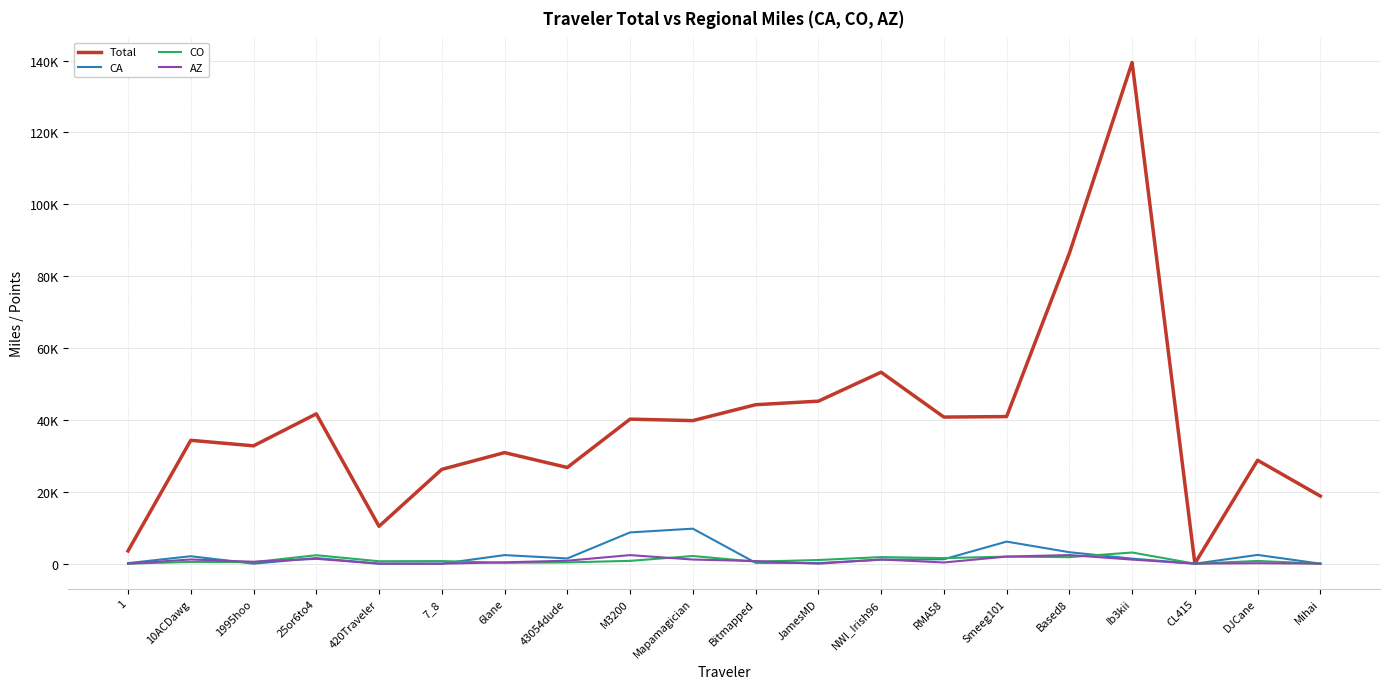

List the labels in order of AZ value, smallest first.

1, 420Traveler, 7_8, JamesMD, CL415, Mihai, DJCane, RMA58, 6lane, 1995hoo, Bitmapped, 43054dude, Ib3kii, Mapamagician, 10ACDawg, NWI_Irish96, 25or6to4, Smeeg101, M3200, Based8